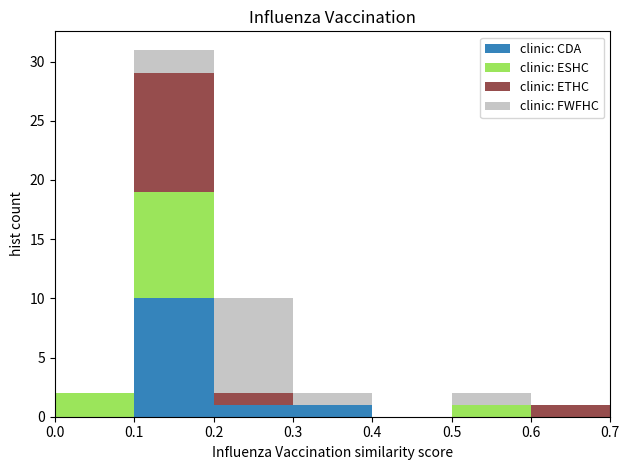

Which range on the x-axis has the tallest stacked bar (by total height)?

0.1 to 0.2